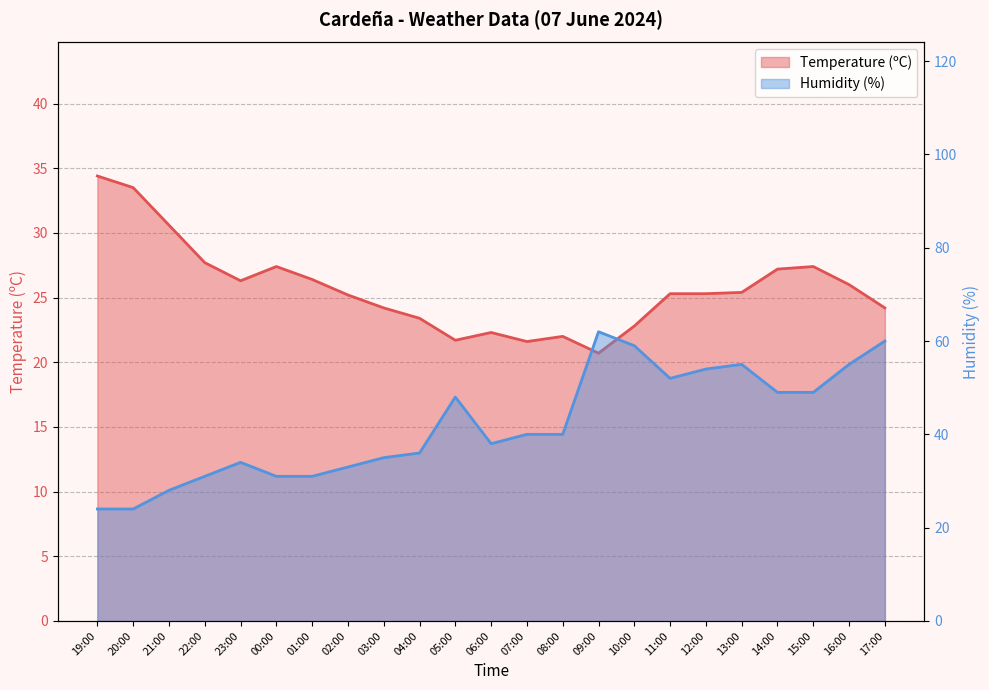

What is the average value of the Humidity (%) series?

42.1